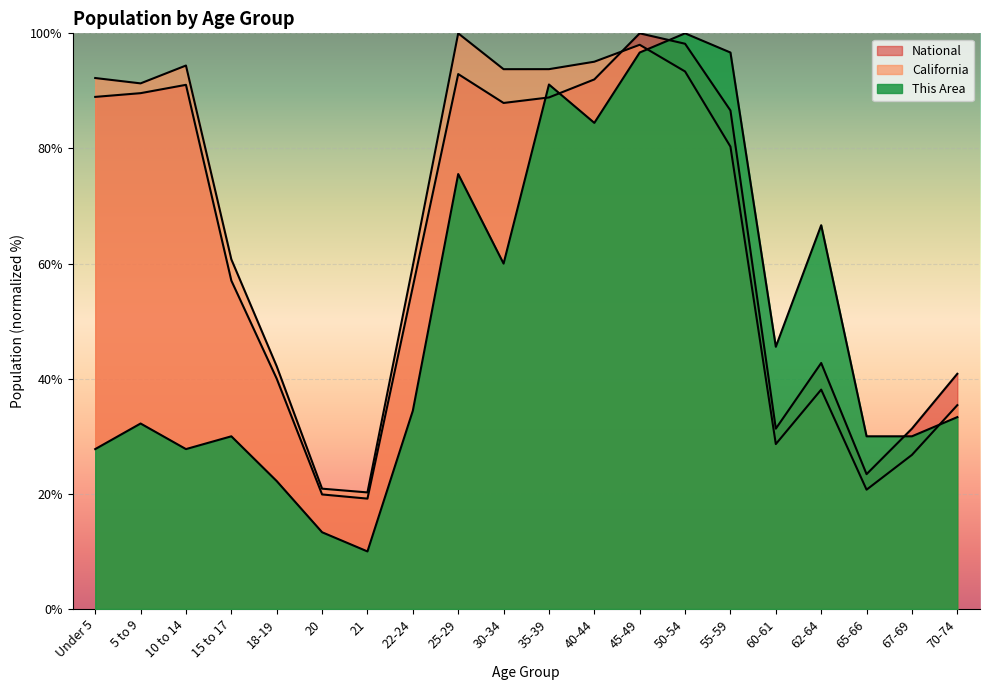

What is the spread (max minus min) of values at 5 to 9?

59.1